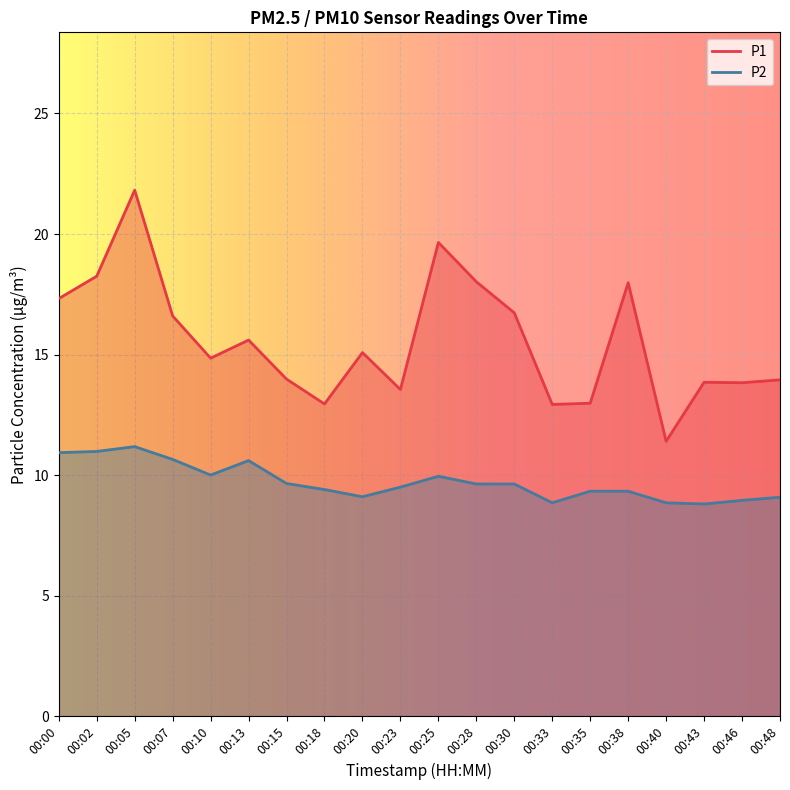

What is the difference between the highest and lowest values at 00:05?

10.6